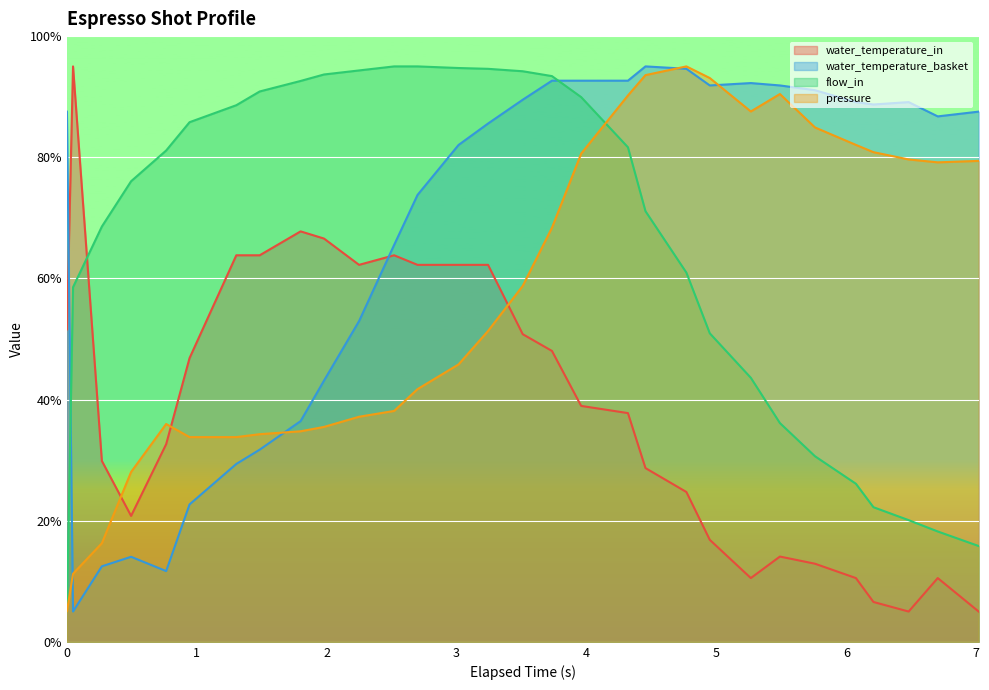

How many values in the flow_in series exceed 81?

15